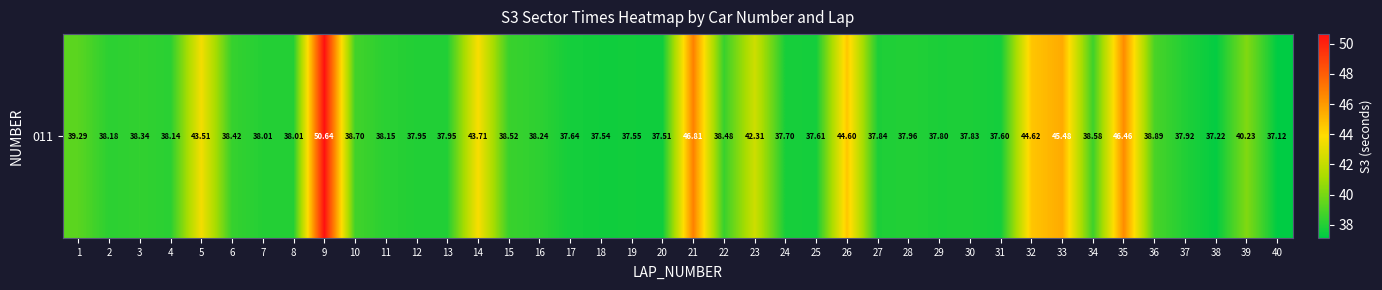

Reading right to left, transcribe all the data shown in this chart.

40=37.1	39=40.2	38=37.2	37=37.9	36=38.9	35=46.5	34=38.6	33=45.5	32=44.6	31=37.6	30=37.8	29=37.8	28=38.0	27=37.8	26=44.6	25=37.6	24=37.7	23=42.3	22=38.5	21=46.8	20=37.5	19=37.5	18=37.5	17=37.6	16=38.2	15=38.5	14=43.7	13=38.0	12=37.9	11=38.1	10=38.7	9=50.6	8=38.0	7=38.0	6=38.4	5=43.5	4=38.1	3=38.3	2=38.2	1=39.3